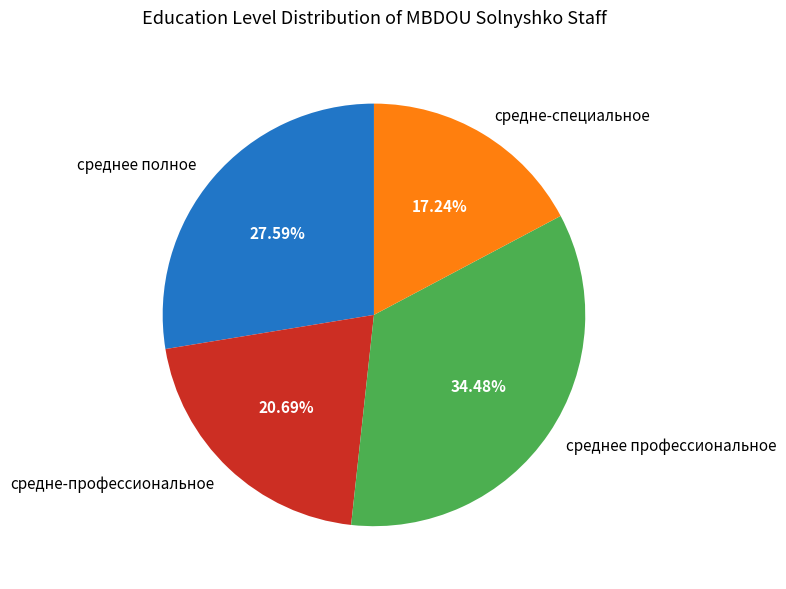

Is there a majority slice in this chart?

No